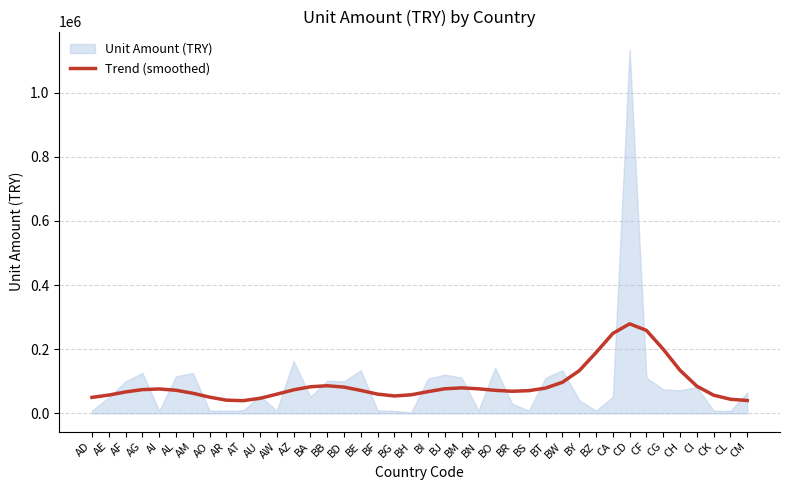

What is the difference between the second highest and second lowest values?

218578